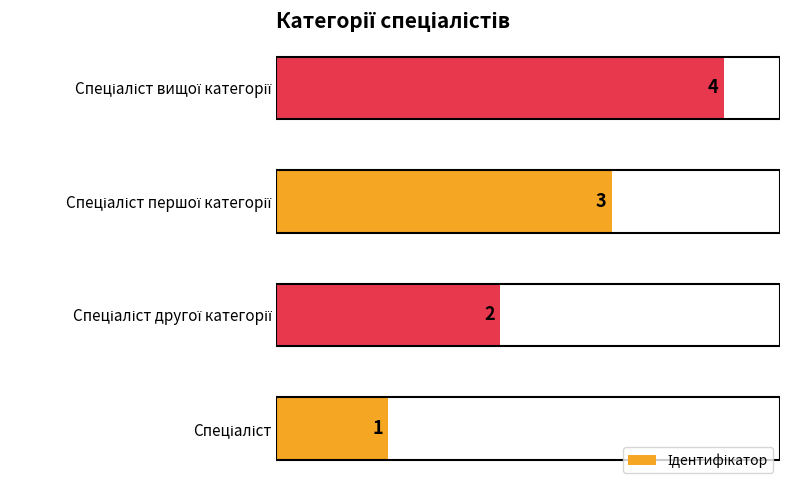

What is the greatest value displayed?

4